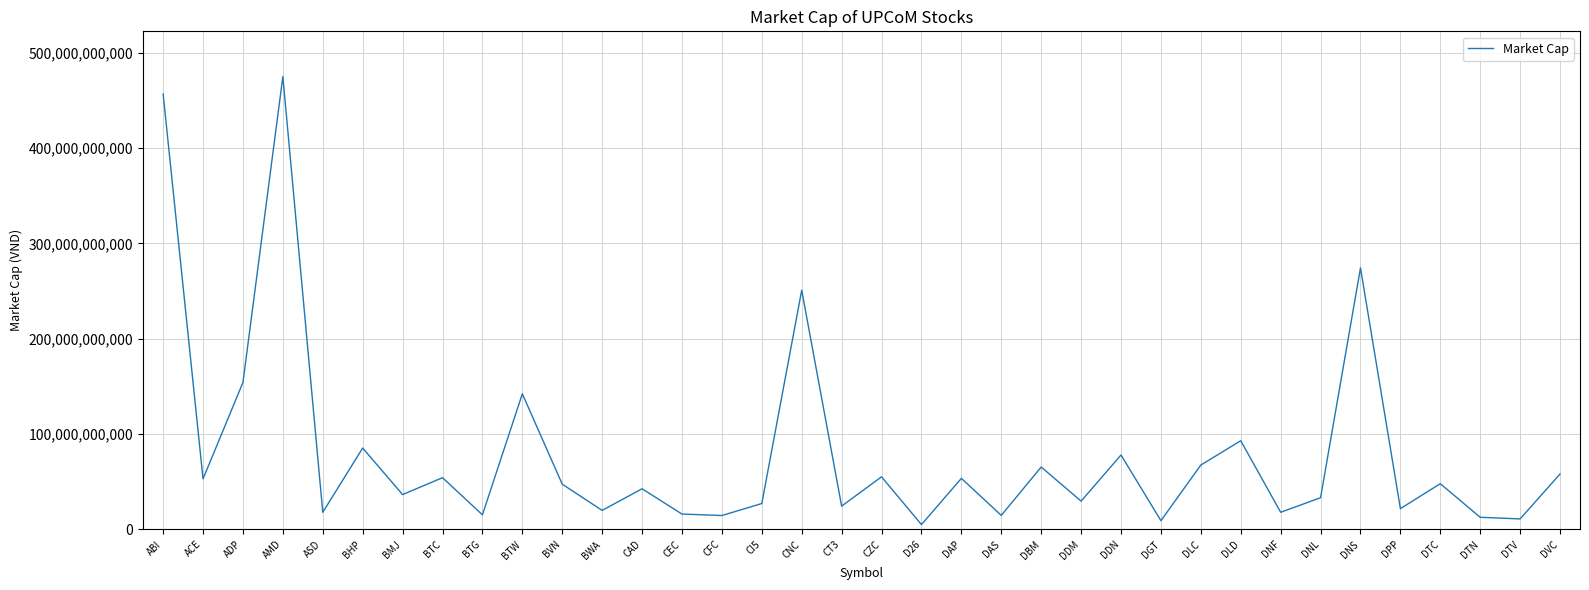

Count the number of data series in this chart.

1